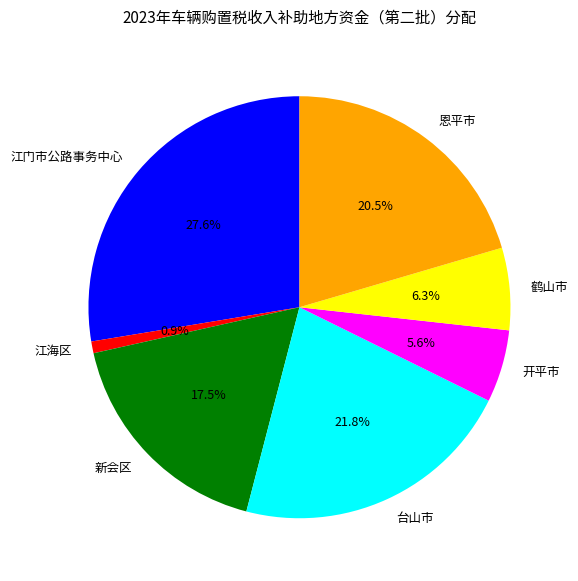

Is the sum of 鹤山市 and 开平市 greater than half?

No